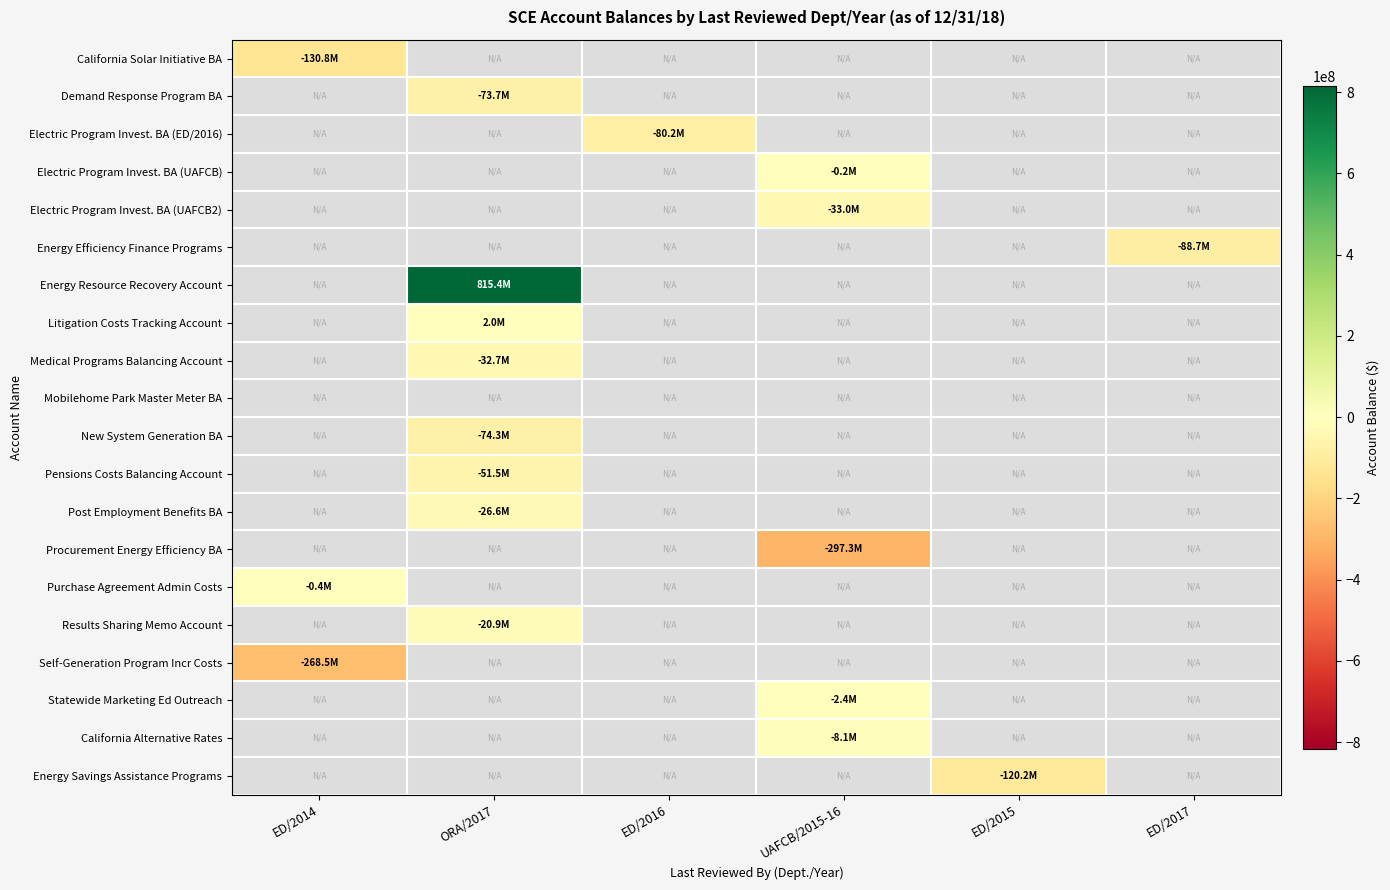

Which series changed the most between ED/2016 and UAFCB/2015-16?

Procurement Energy Efficiency BA